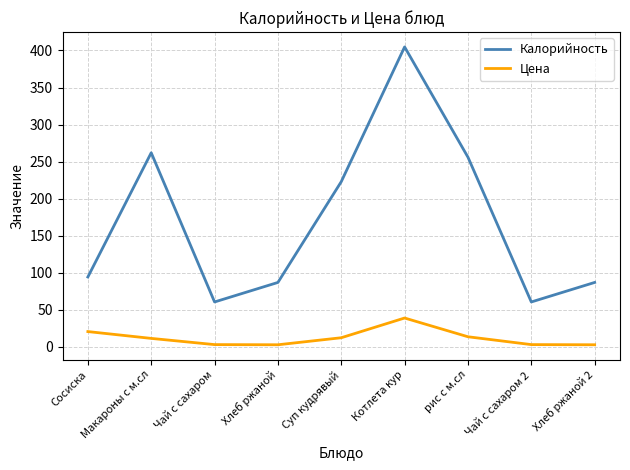

Where does the Цена series first go above 11?

Сосиска